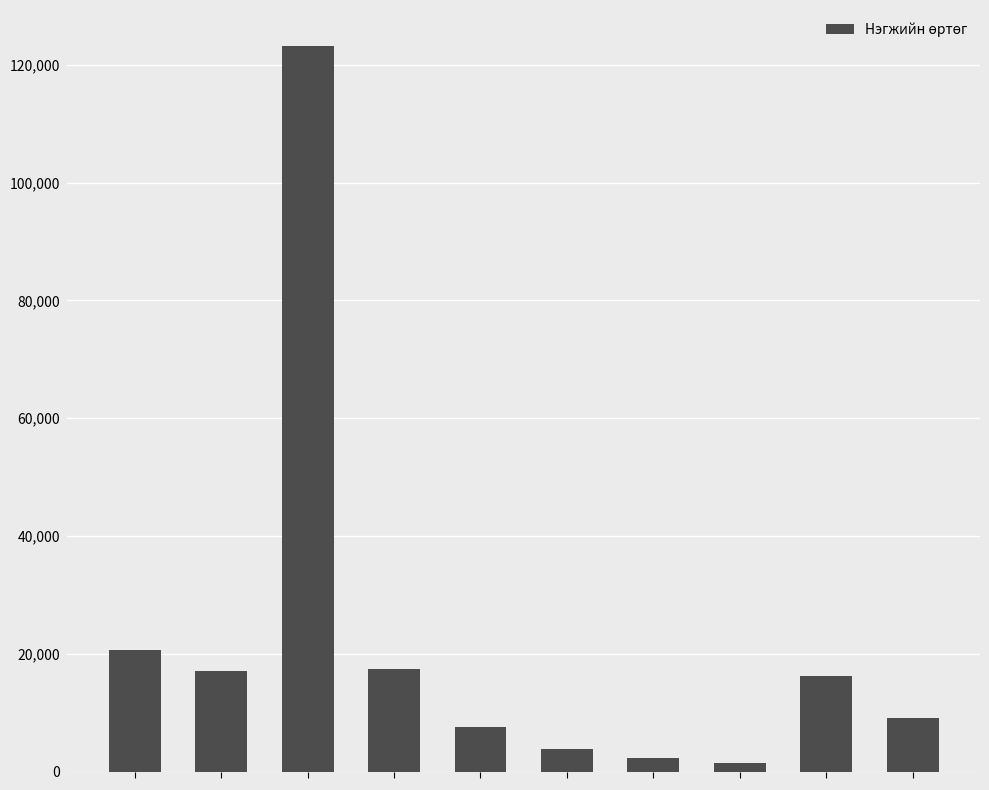

What is the maximum value shown in the chart?

123157